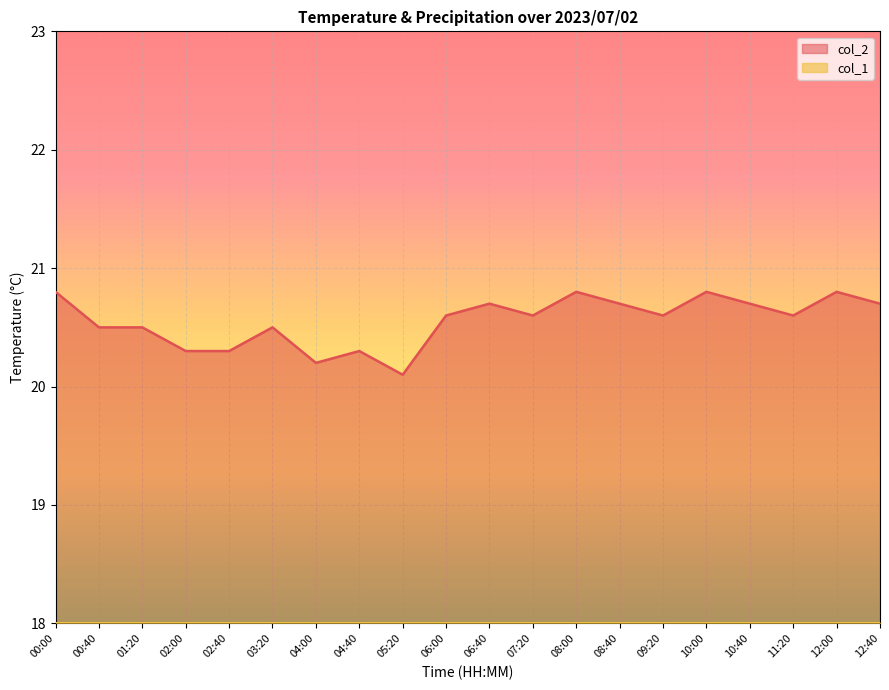

What is the minimum value shown in the chart?

18.0